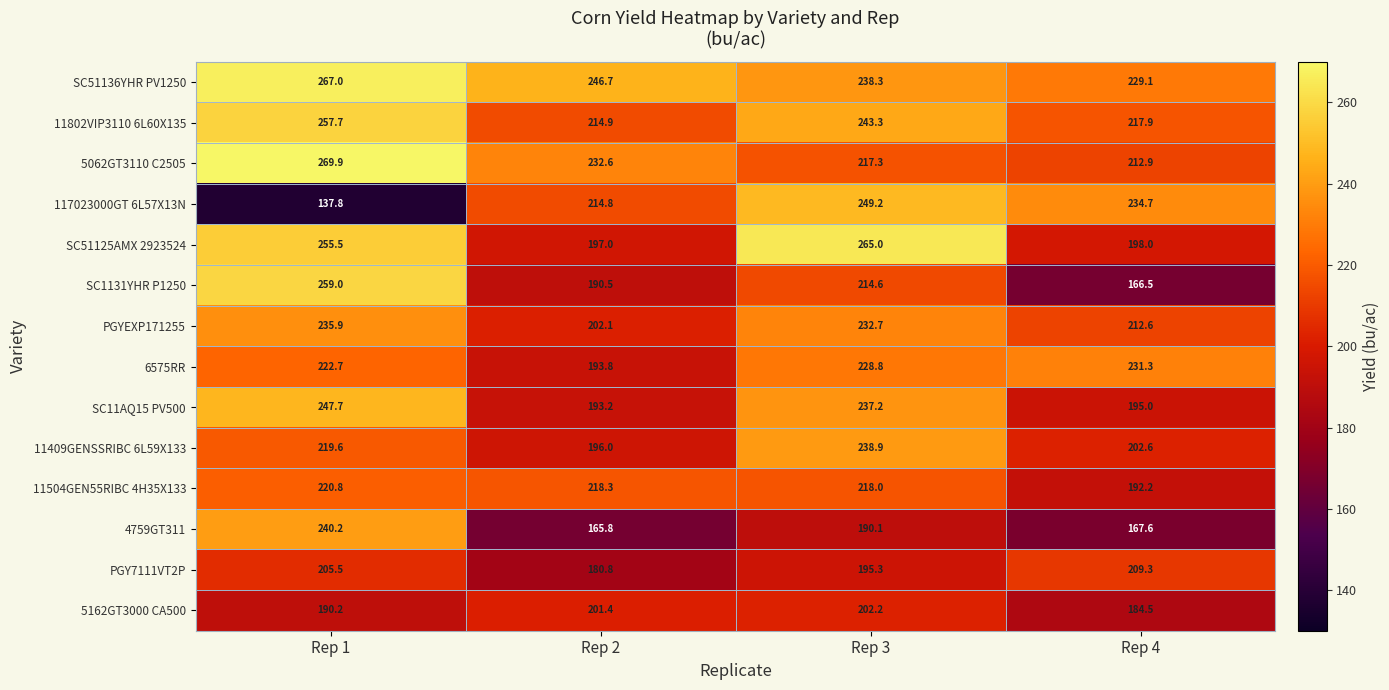

Rank the series by their maximum value, from highest to lowest.

5062GT3110 C2505, SC51136YHR PV1250, SC51125AMX 2923524, SC1131YHR P1250, 11802VIP3110 6L60X135, 117023000GT 6L57X13N, SC11AQ15 PV500, 4759GT311, 11409GENSSRIBC 6L59X133, PGYEXP171255, 6575RR, 11504GEN55RIBC 4H35X133, PGY7111VT2P, 5162GT3000 CA500